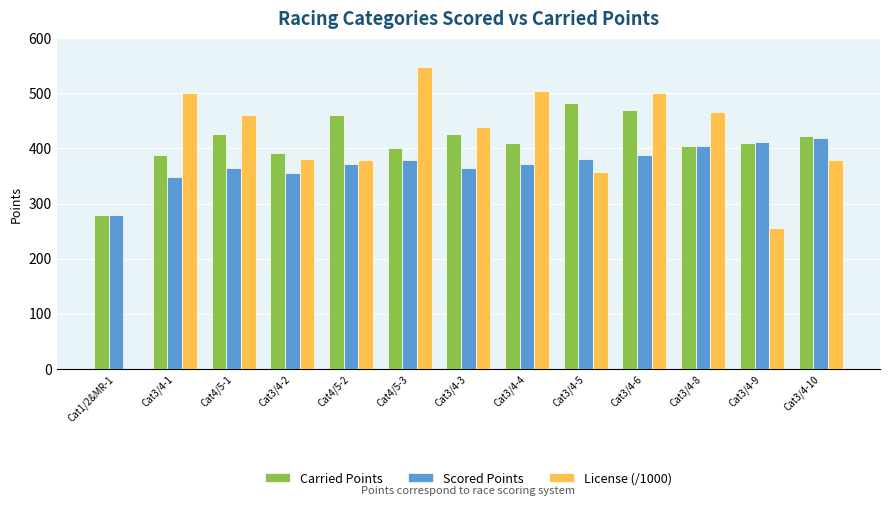

Which series changed the most between Cat3/4-1 and Cat3/4-10?

License (/1000)